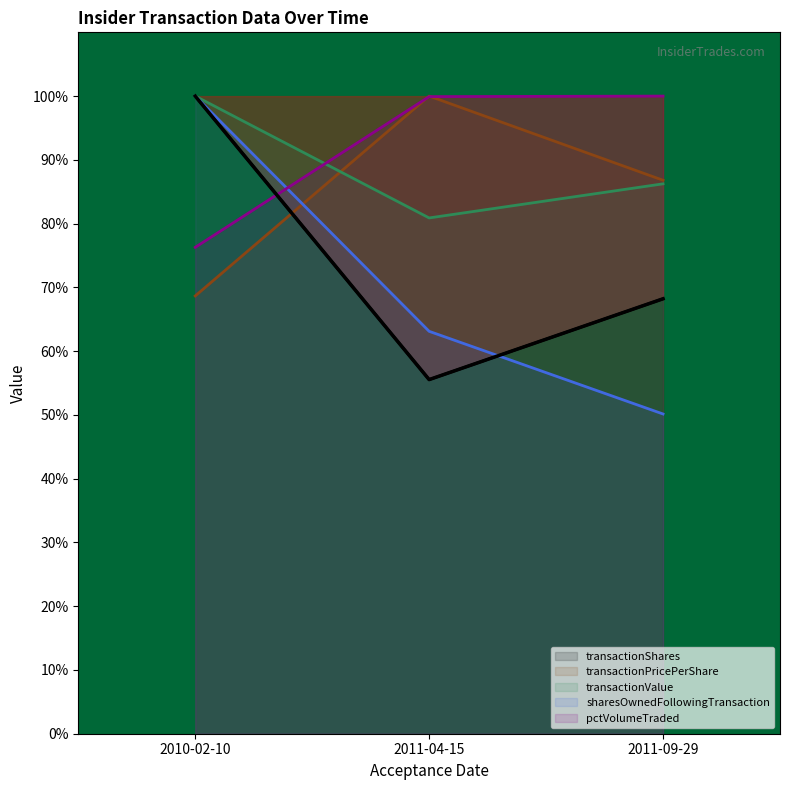

Is the value of pctVolumeTraded at 2011-09-29 greater than the value of transactionShares at 2010-02-10?

No